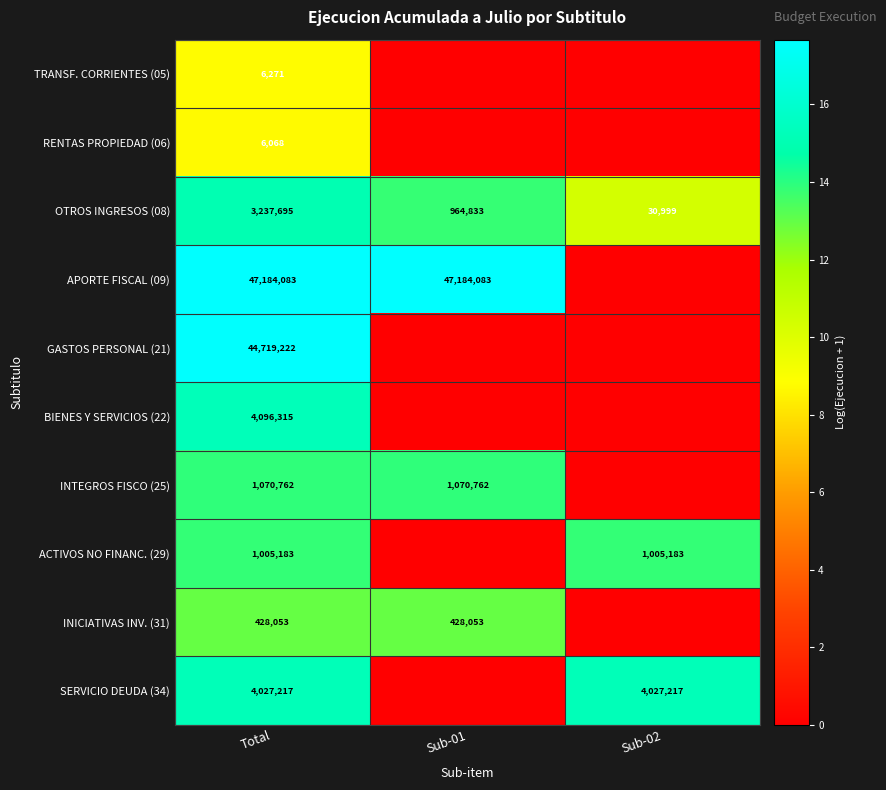

At Total, list the series in order from smallest to largest.

RENTAS PROPIEDAD (06), TRANSF. CORRIENTES (05), INICIATIVAS INV. (31), ACTIVOS NO FINANC. (29), INTEGROS FISCO (25), OTROS INGRESOS (08), SERVICIO DEUDA (34), BIENES Y SERVICIOS (22), GASTOS PERSONAL (21), APORTE FISCAL (09)